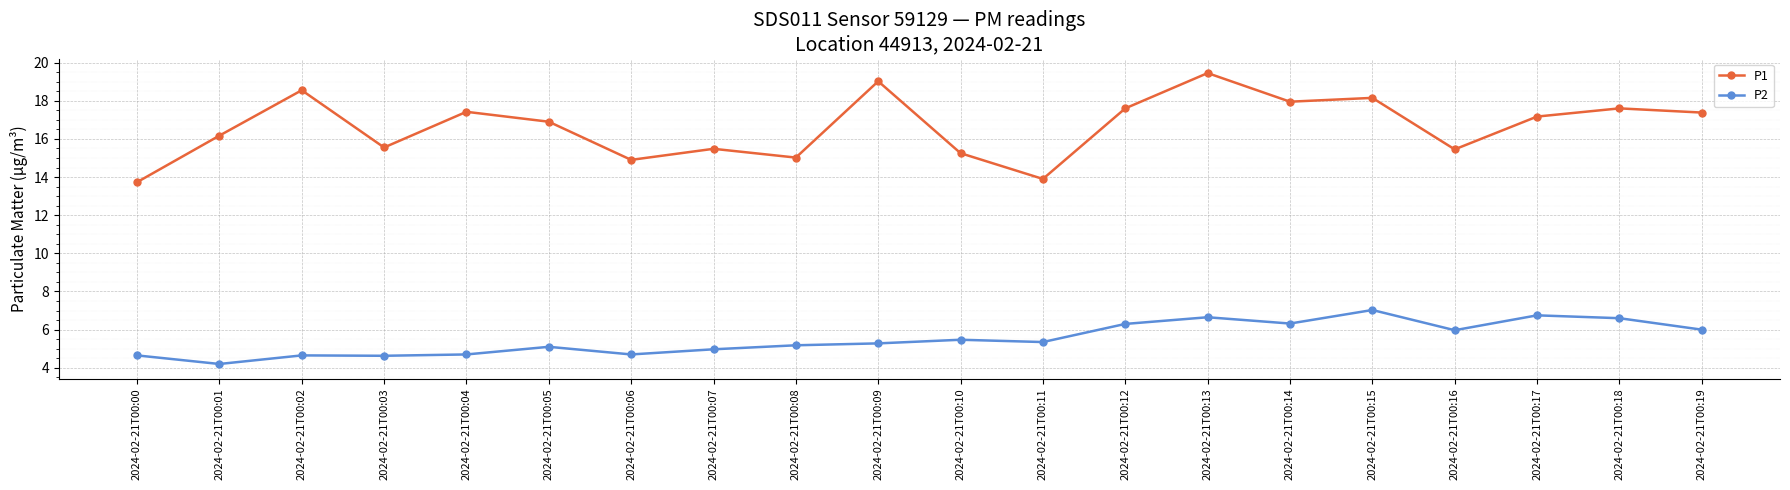

True or false: P1 and P2 intersect in this chart.

False